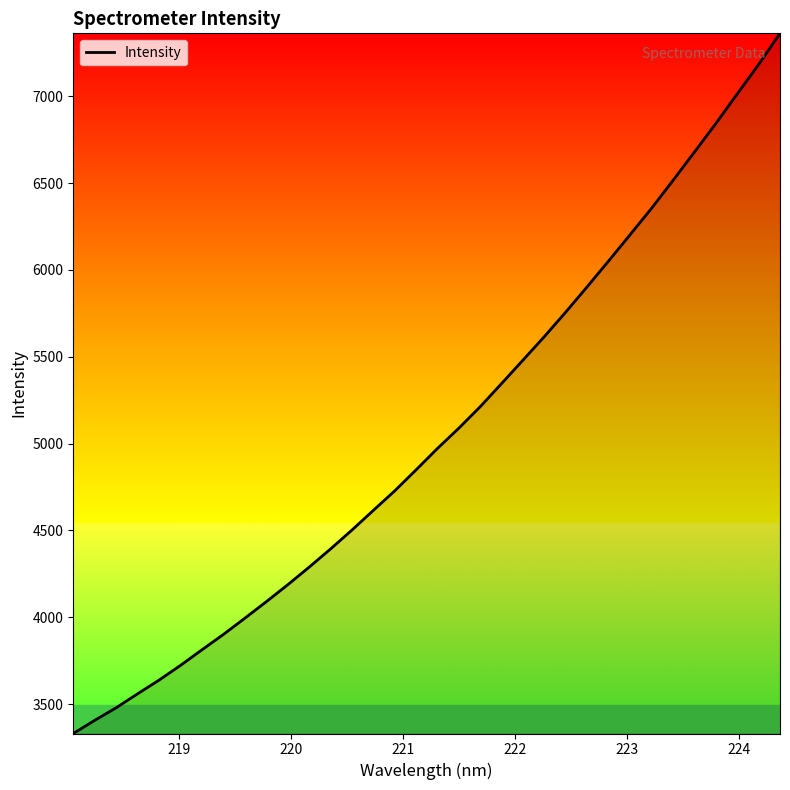

Does the chart have visible grid lines?

No